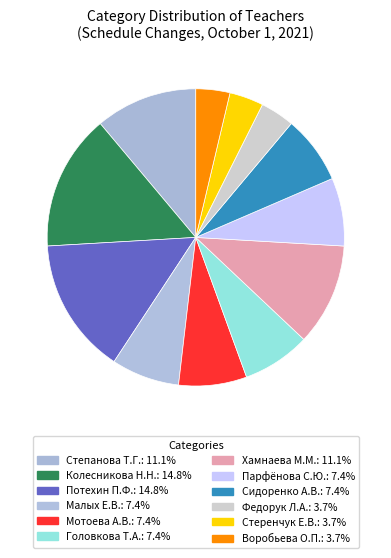

What portion of the pie excludes Мотоева А.В.?

92.6%